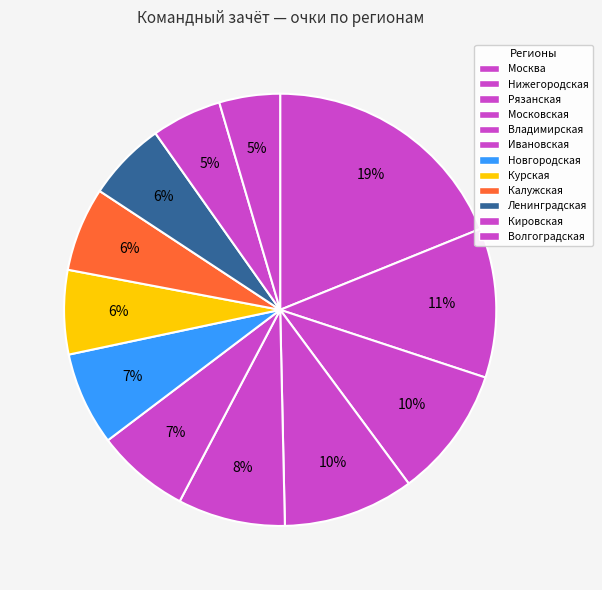

Between Калужская and Кировская, which is larger?

Калужская